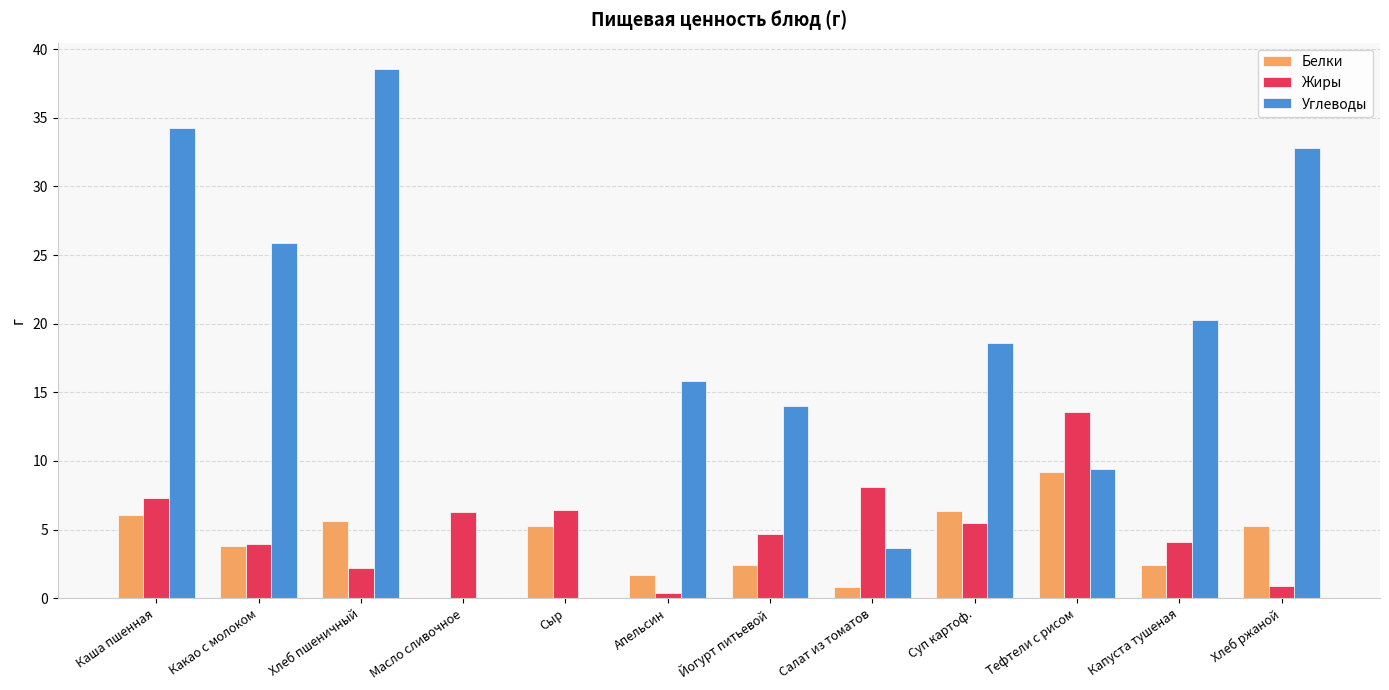

At which category does the chart reach its peak across all series?

Хлеб пшеничный